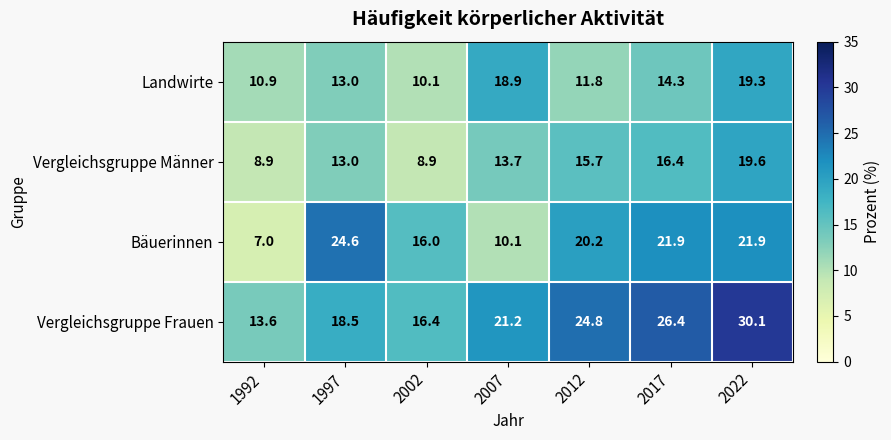

What is the difference between the Landwirte values at 2012 and 2017?

2.5